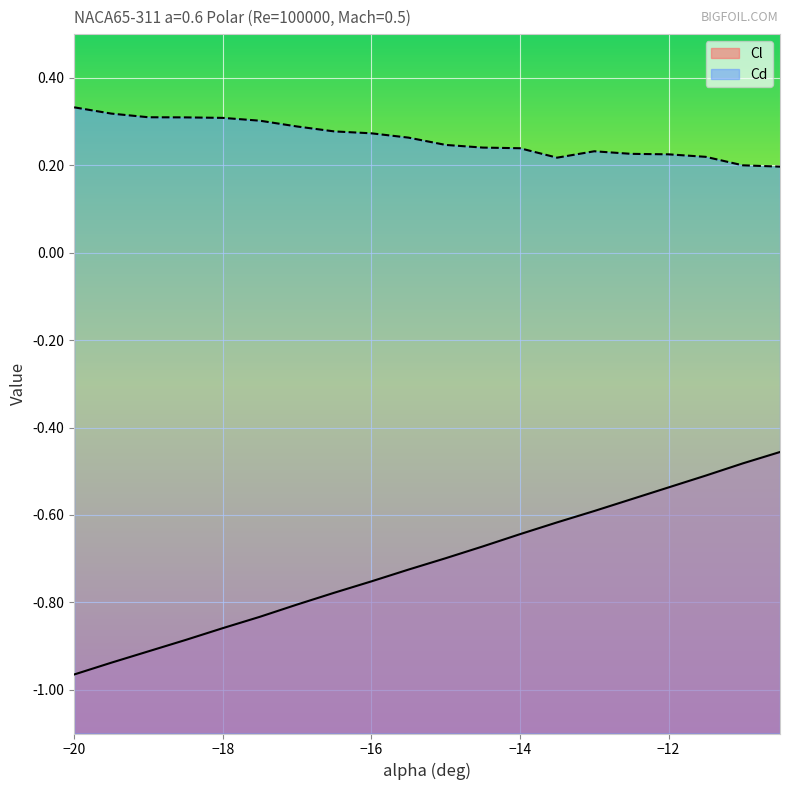

True or false: Cd and Cl cross at least once.

False